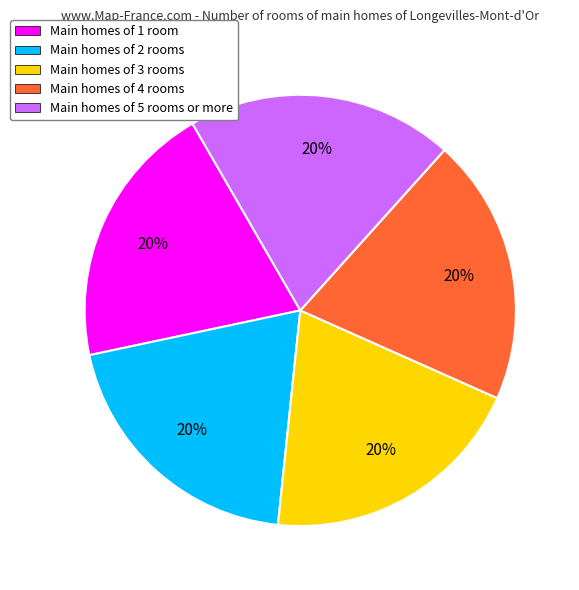

Is it true that Main homes of 3 rooms is 8% of the pie?

False